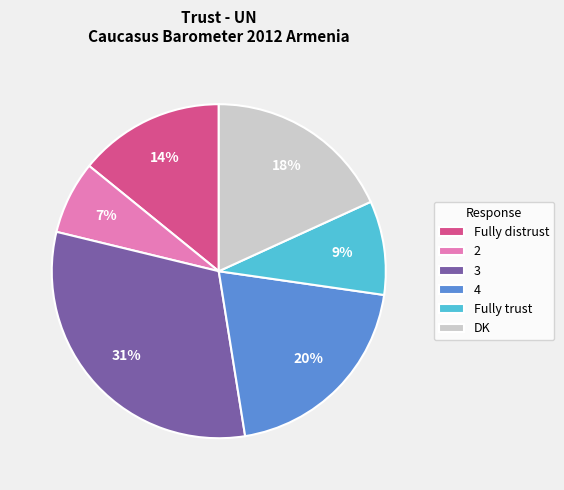

To the nearest percent, what is the difference between the largest and smallest slice percentages?

24%